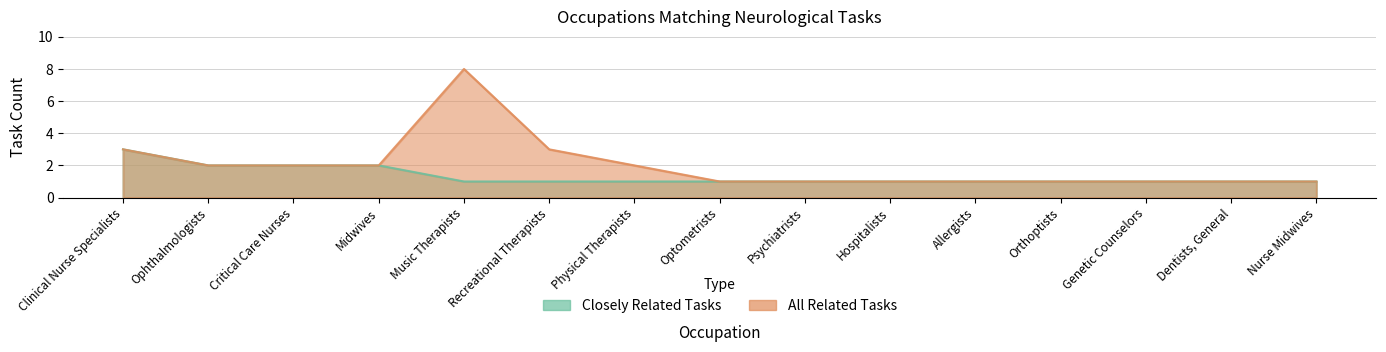

Does the chart have visible grid lines?

Yes